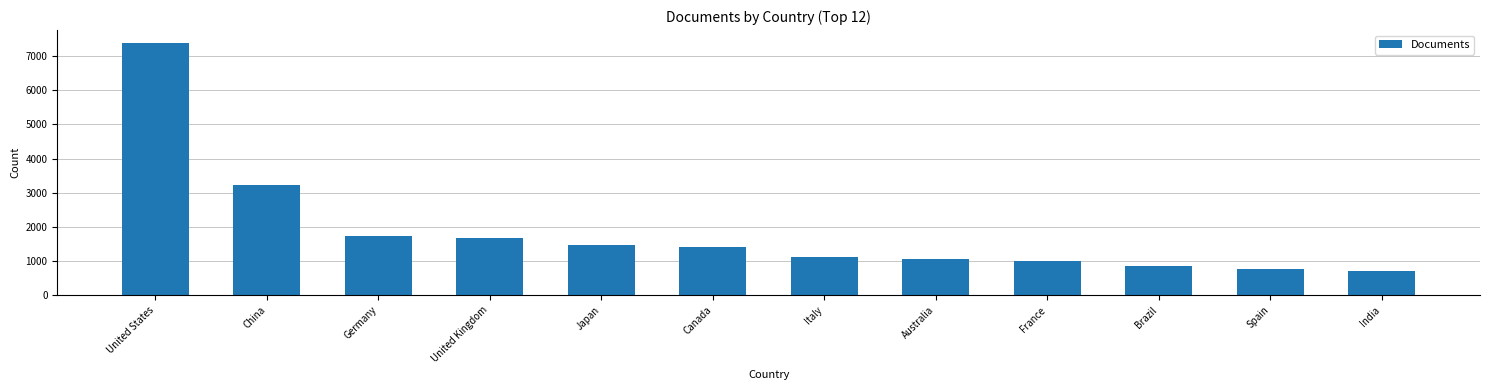

What is the approximate value at China, to the nearest 100?

3200